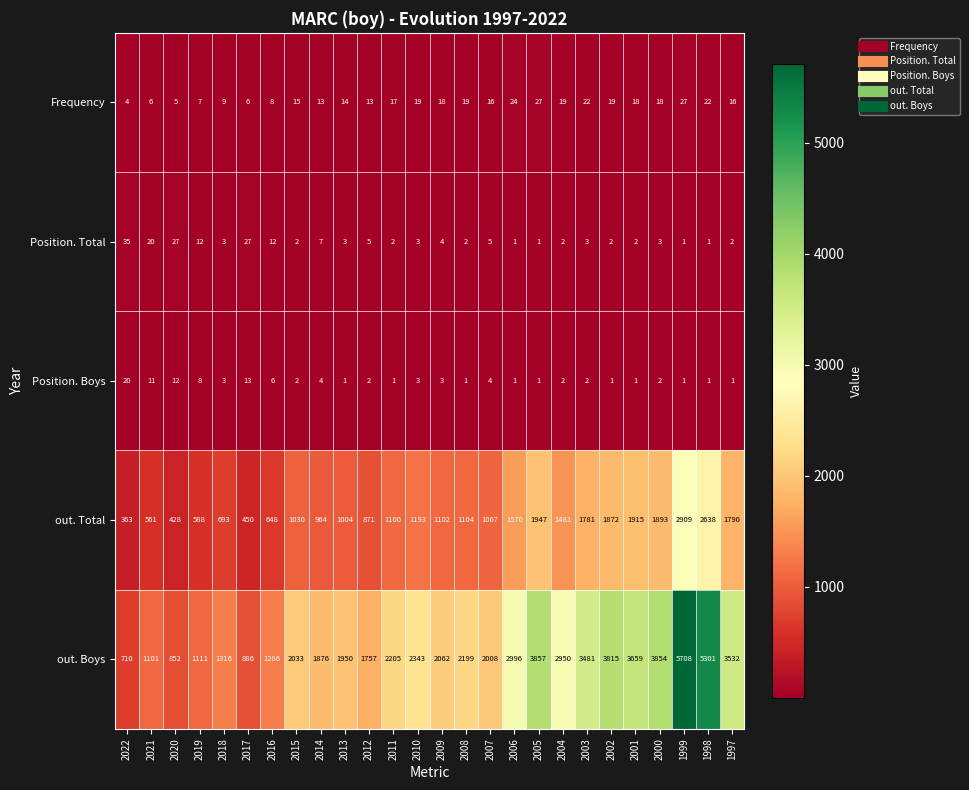

What is the smallest value displayed?

1